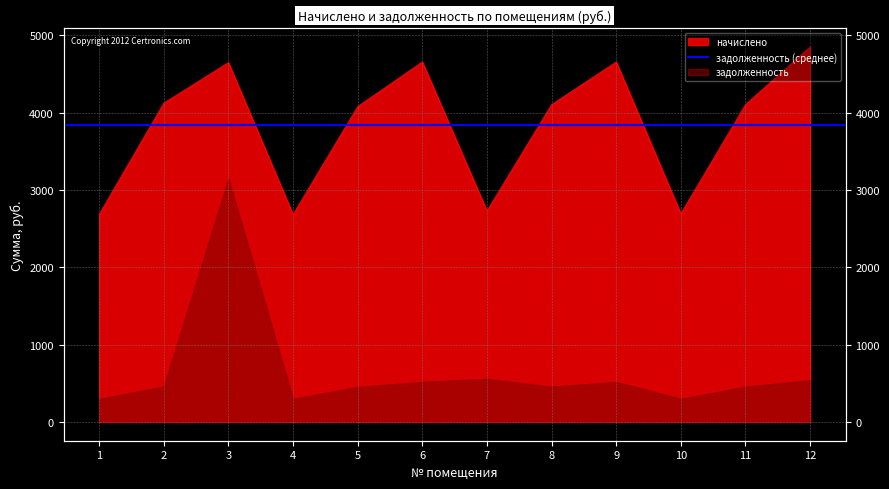

Which label corresponds to the largest value in the chart?

12